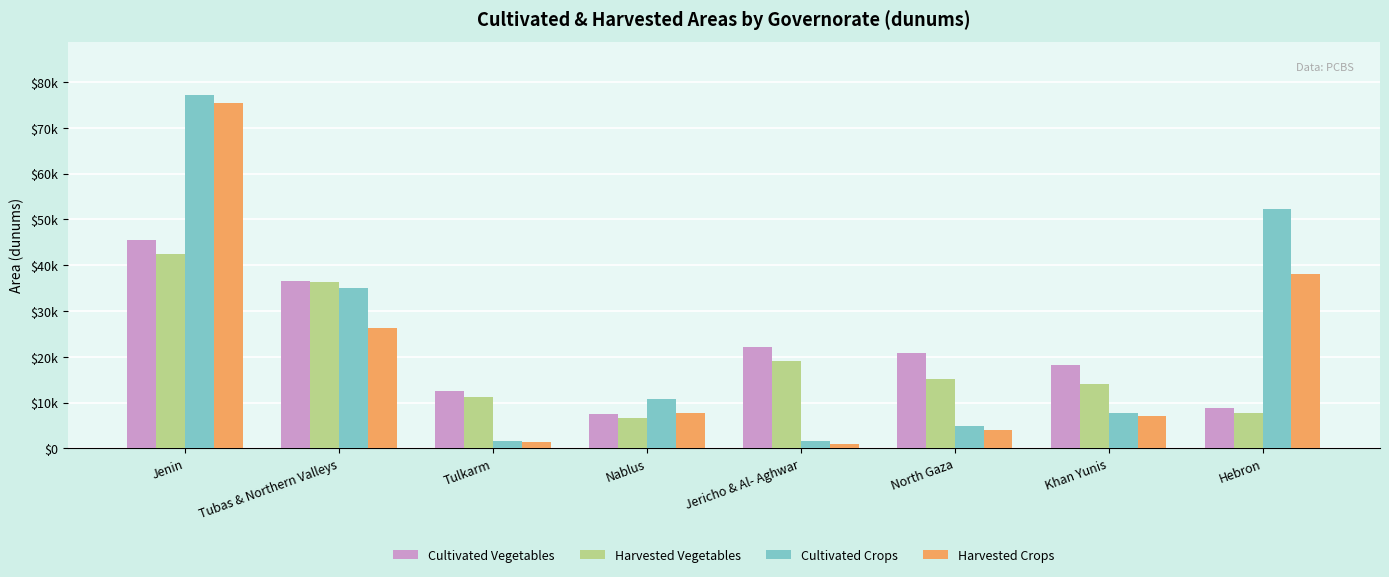

Does the chart contain any negative values?

No